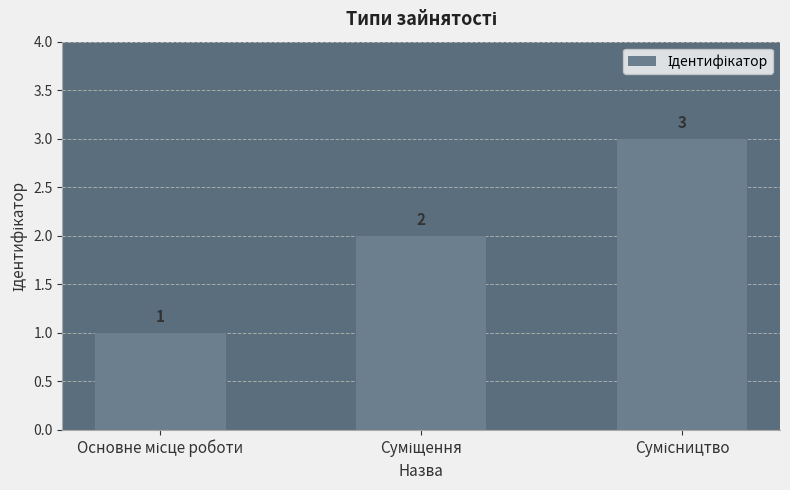

How many distinct data groups are displayed?

1